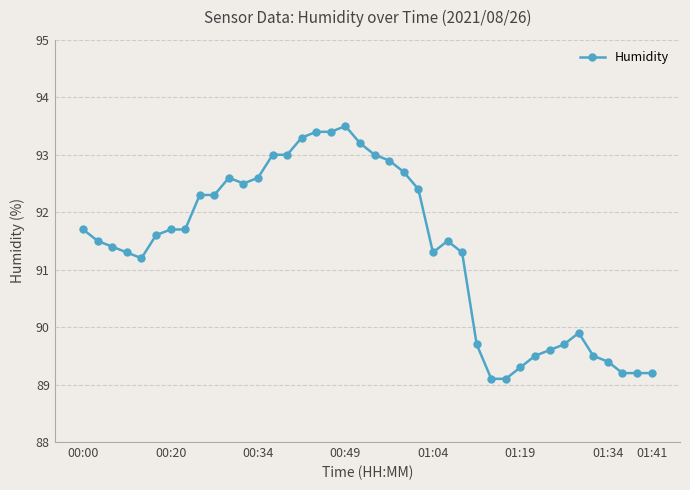

What is the greatest value displayed?

93.5